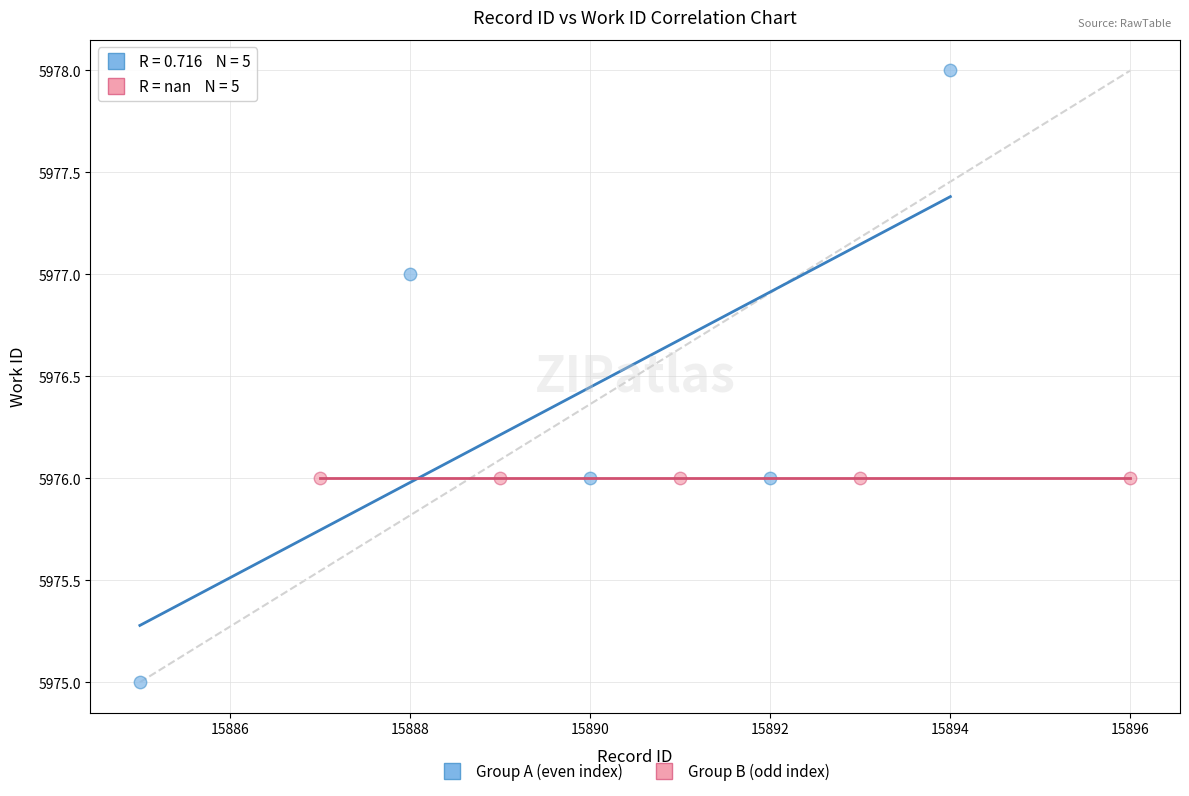

Which series contains the lowest Y value?

Group A (even index)